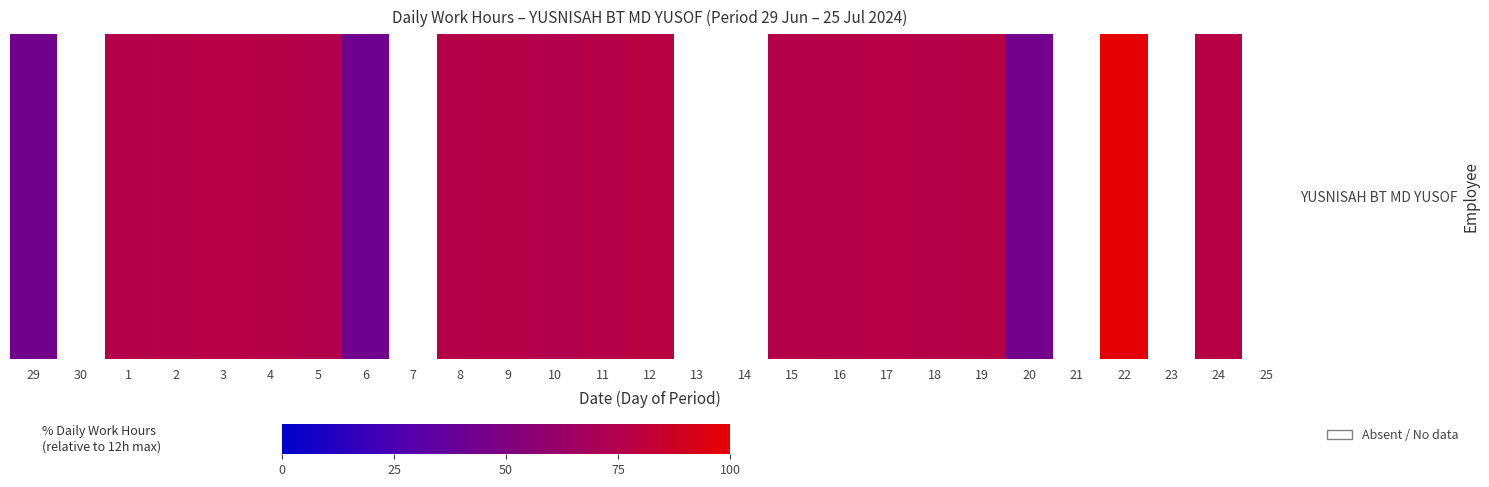

List the labels in order of value, smallest first.

30, 7, 13, 14, 21, 23, 25, 6, 29, 20, 10, 5, 18, 1, 15, 16, 2, 8, 11, 9, 4, 19, 3, 17, 24, 12, 22